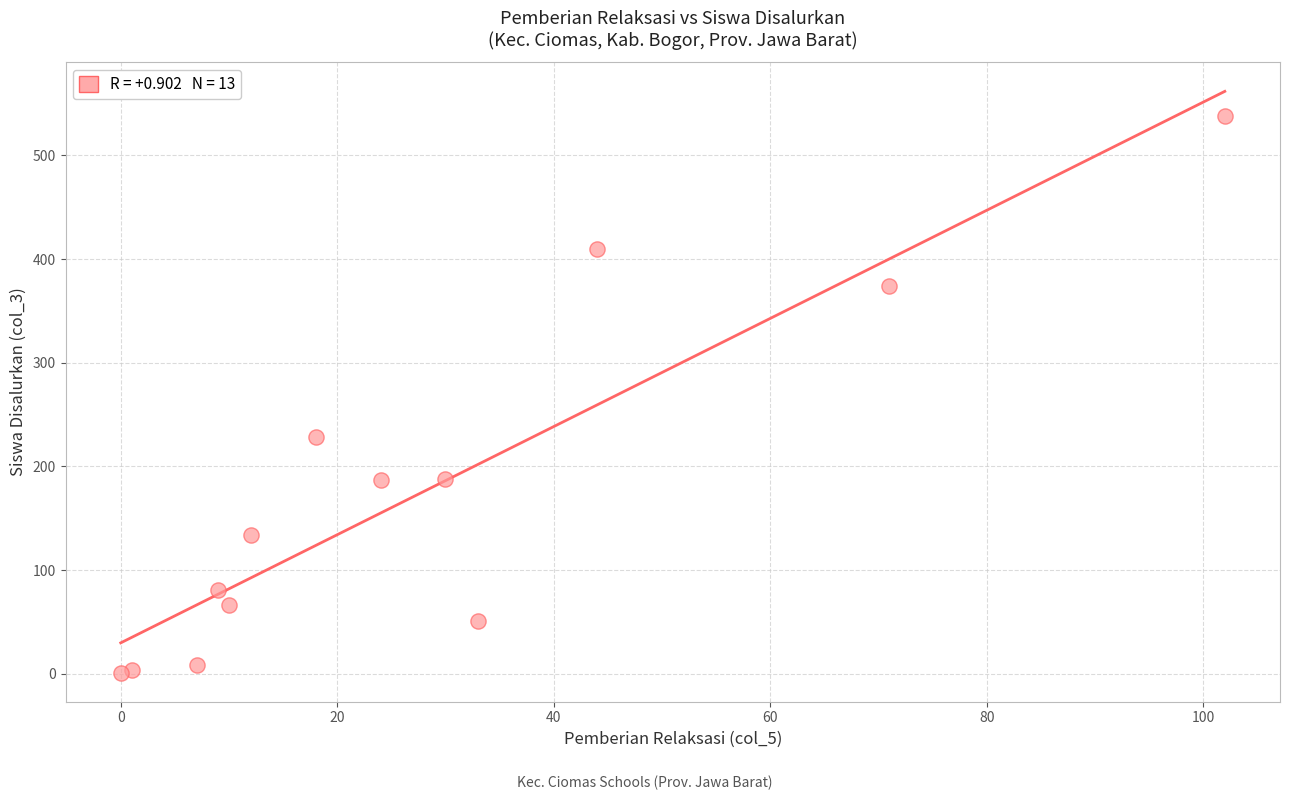

What Y value in the scatter plot is closest to 269?

228